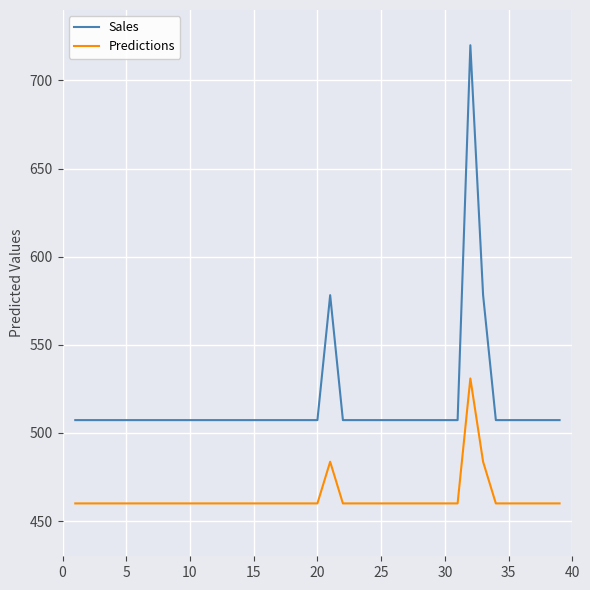

In Predictions, how many points are higher than both neighbors (excluding endpoints)?

2